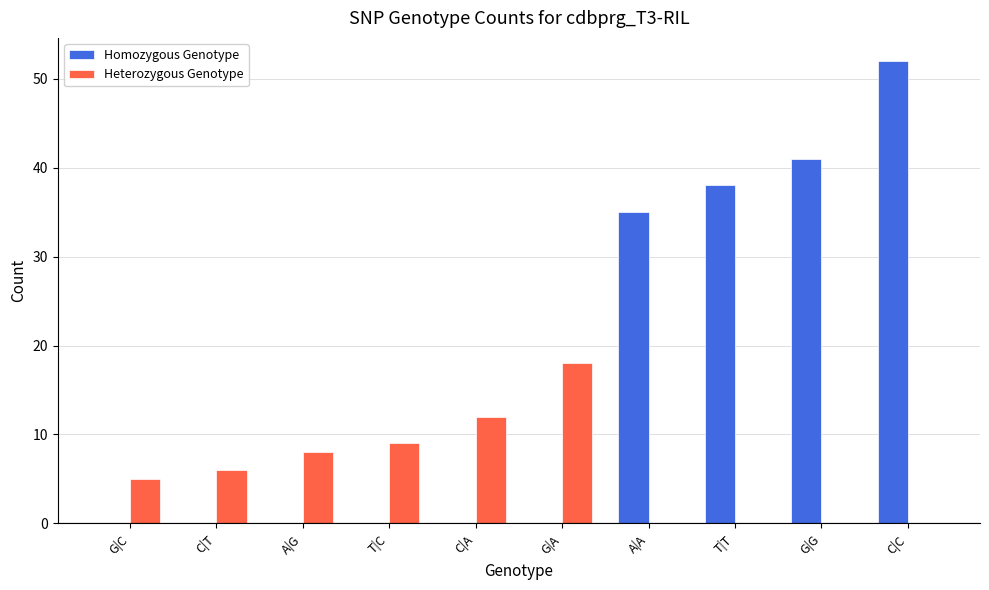

Between C|A and G|G, which series saw the biggest shift?

Homozygous Genotype